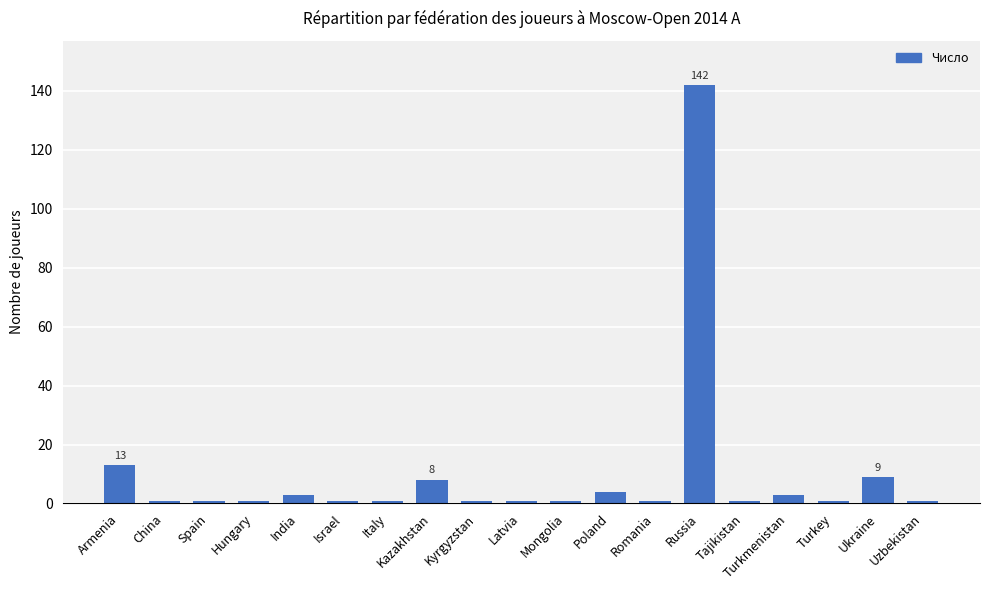

Which has a higher value, Kazakhstan or Turkmenistan?

Kazakhstan